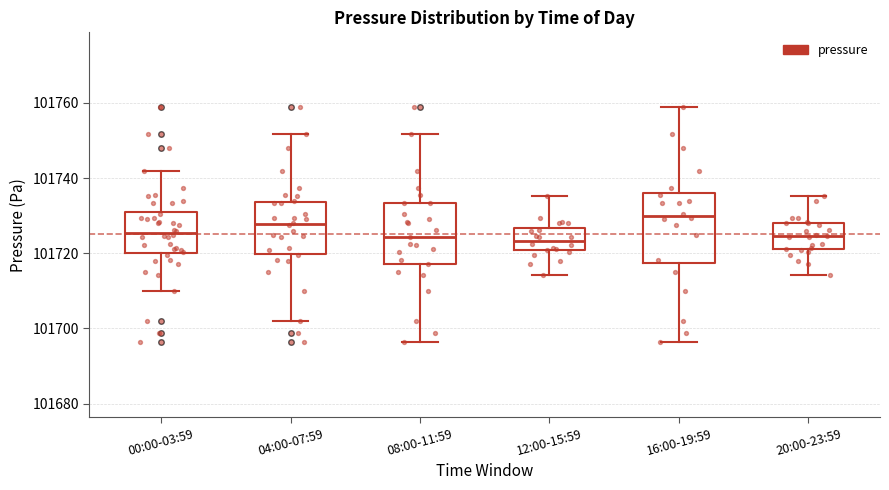

Reading left to right, read every box against the y-axis: the position of its median line, the range the box covers, and the ends of its whiskers. The values are not printed on the chart, so give them approximately, as read against the axis.

00:00-03:59: median 101726, box 101720 to 101732, whiskers 101710 to 101742
04:00-07:59: median 101728, box 101720 to 101734, whiskers 101702 to 101752
08:00-11:59: median 101724, box 101718 to 101734, whiskers 101696 to 101752
12:00-15:59: median 101724, box 101720 to 101726, whiskers 101714 to 101736
16:00-19:59: median 101730, box 101718 to 101736, whiskers 101696 to 101758
20:00-23:59: median 101724, box 101722 to 101728, whiskers 101714 to 101736